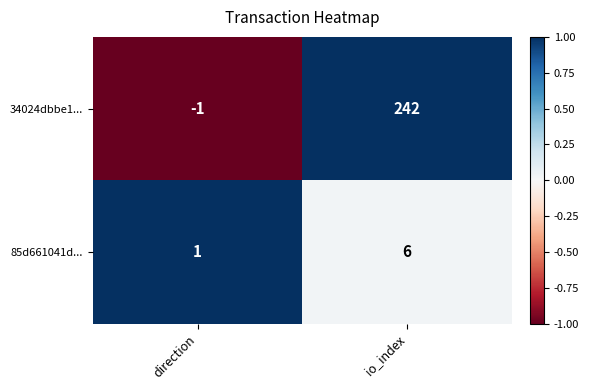

At direction, list the series in order from smallest to largest.

34024dbbe1..., 85d661041d...